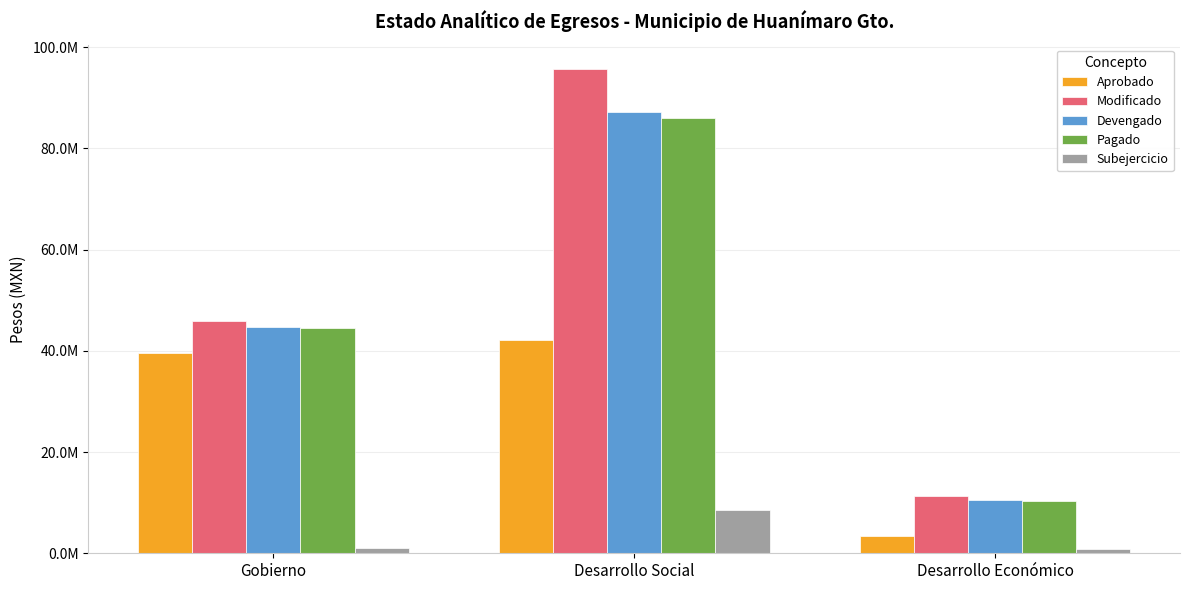

What is the spread (max minus min) of values at Desarrollo Económico?

10441411.0